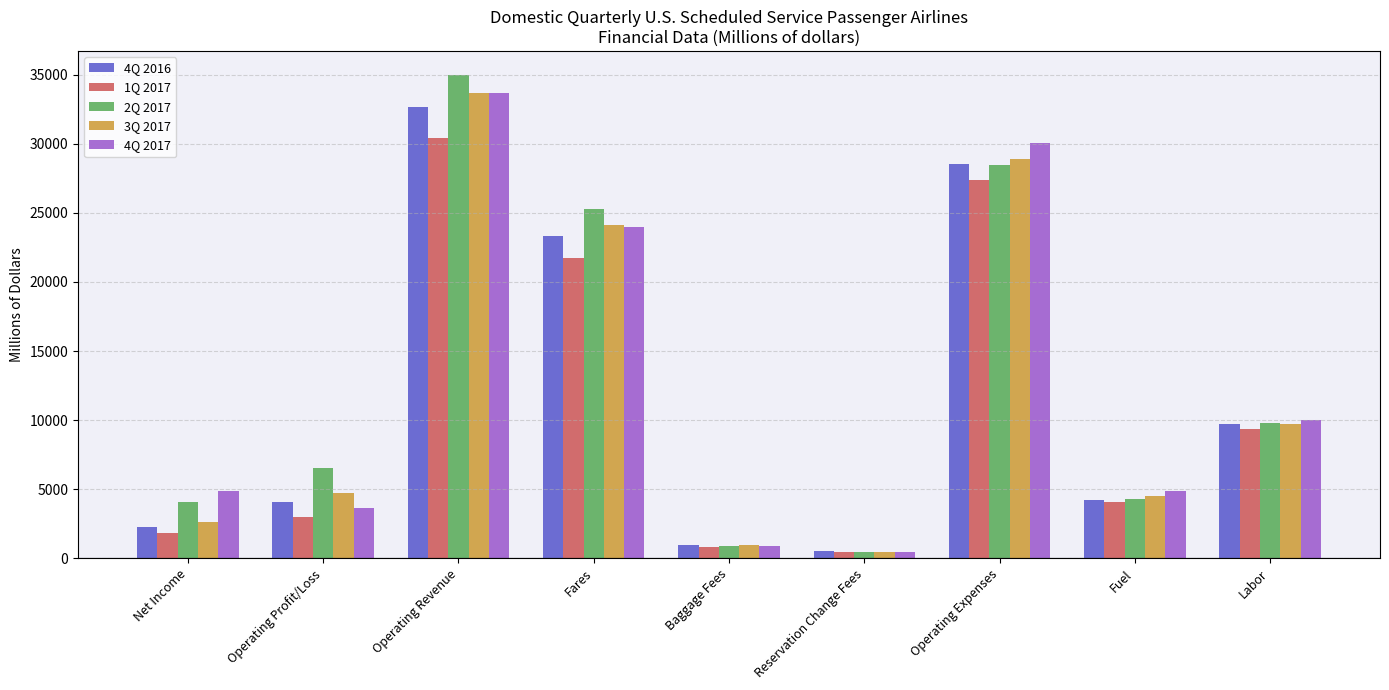

The 4Q 2017 series shows 4844.0 at Net Income. True or false?

True